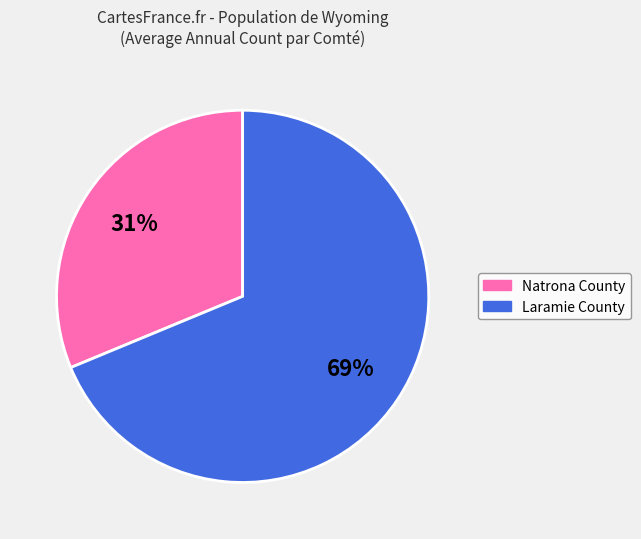

Count the number of slices in the pie.

2